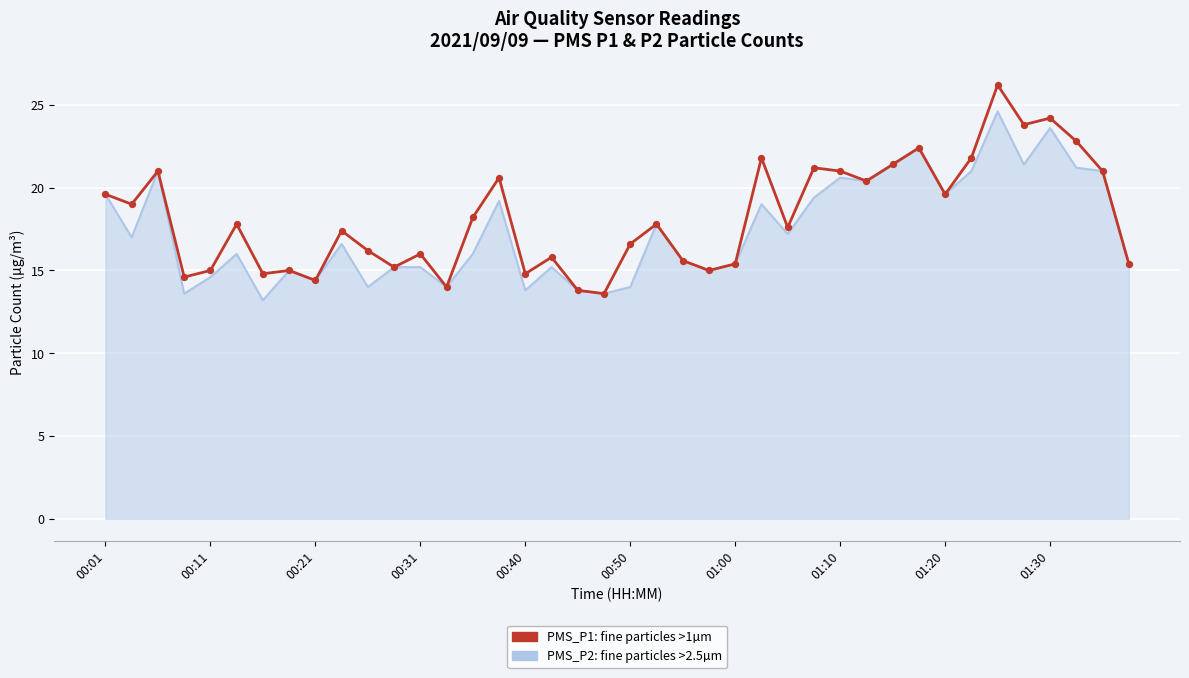

What is the smallest value displayed?

13.2